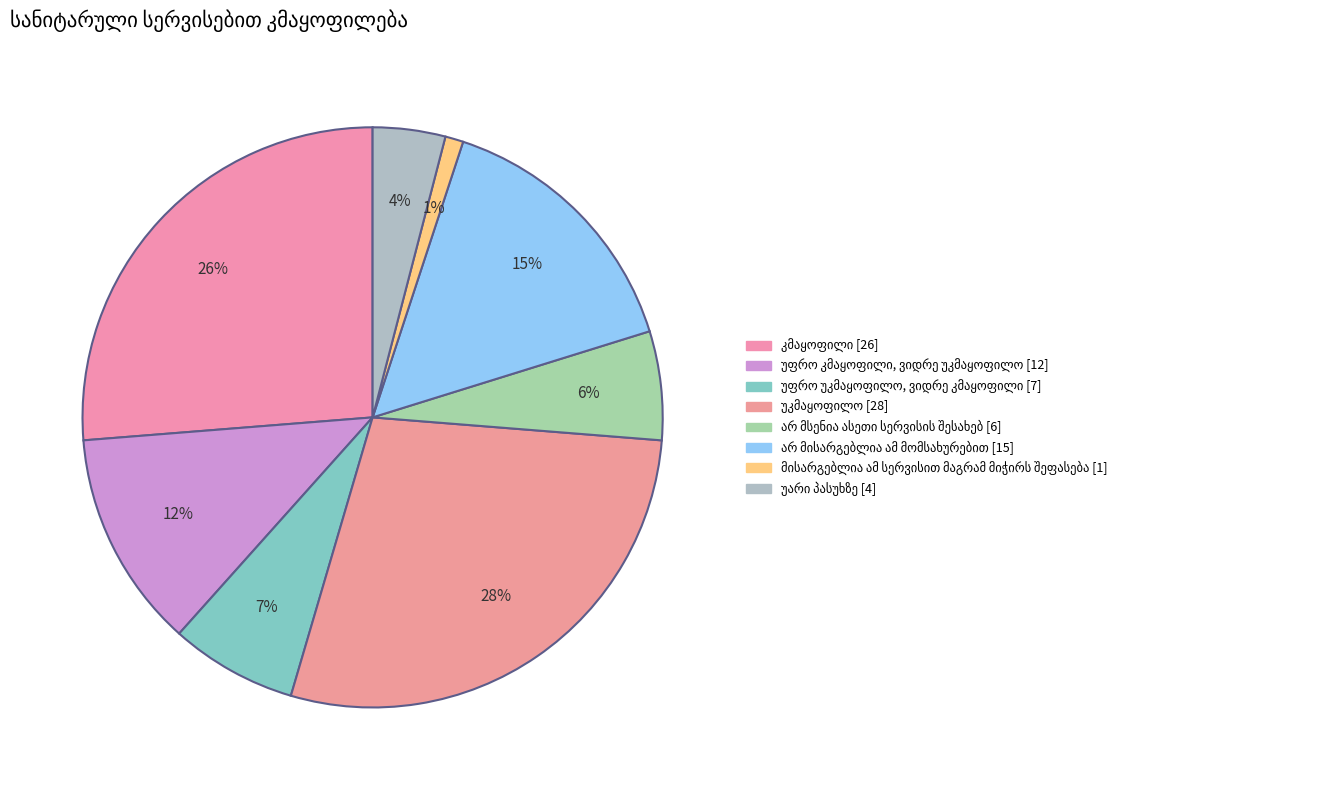

What percentage is the უფრო უკმაყოფილო, ვიდრე კმაყოფილი slice, to the nearest percent?

7%